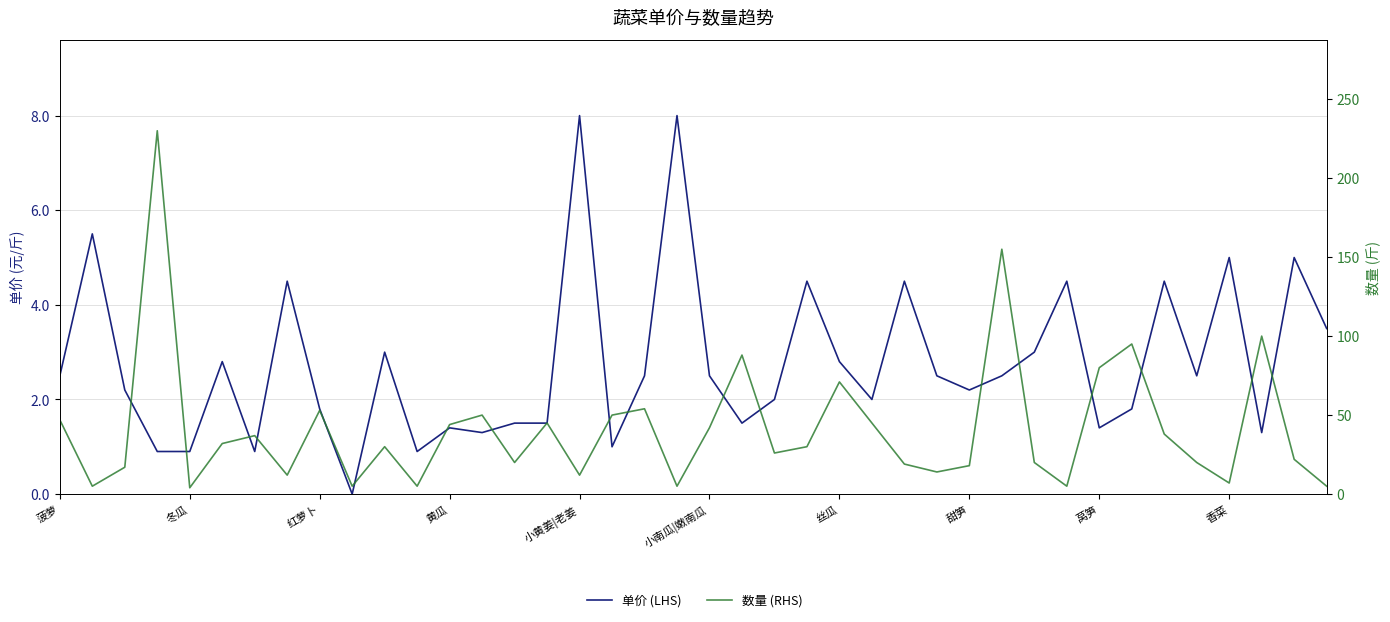

At how many categories does at least one series exceed 69?

7